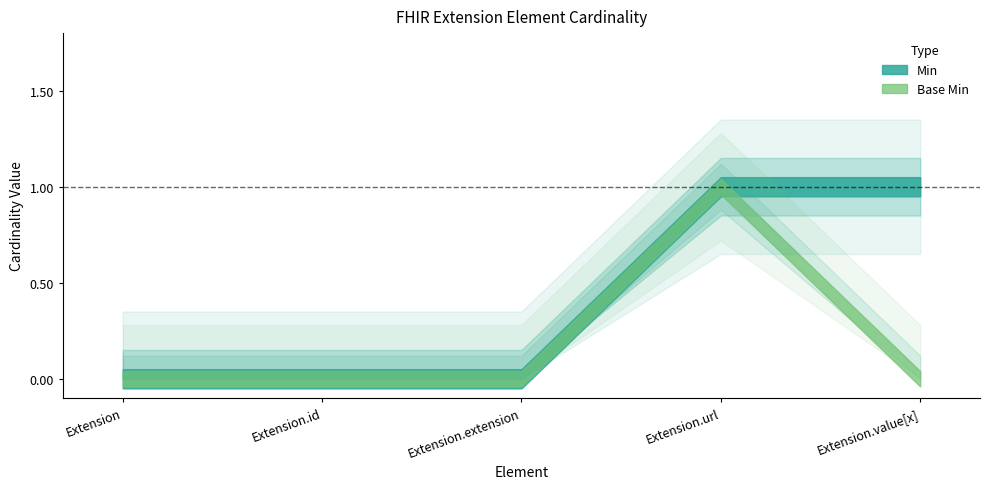

At how many categories does at least one series exceed 0?

2